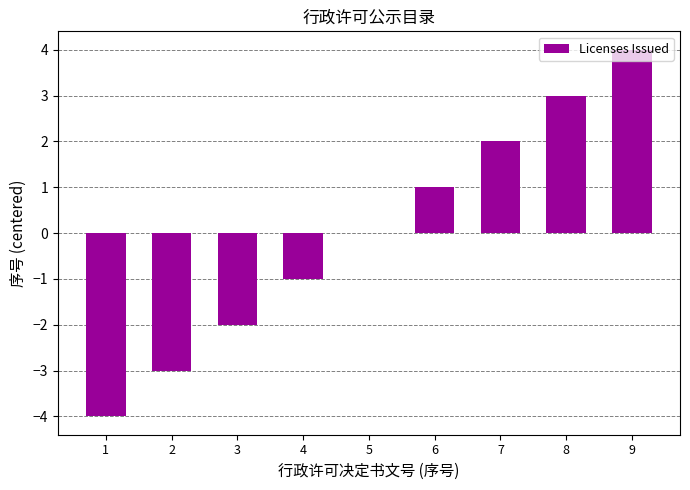

Between 7 and 6, which is larger?

7